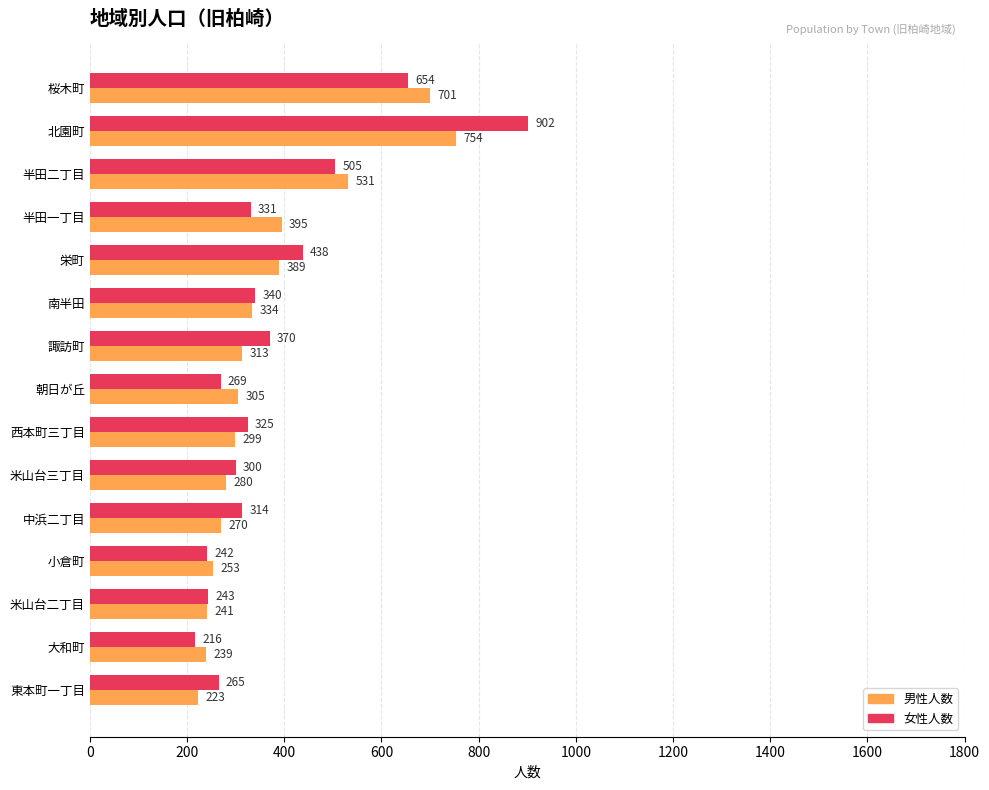

Which series has the largest total across all categories?

女性人数